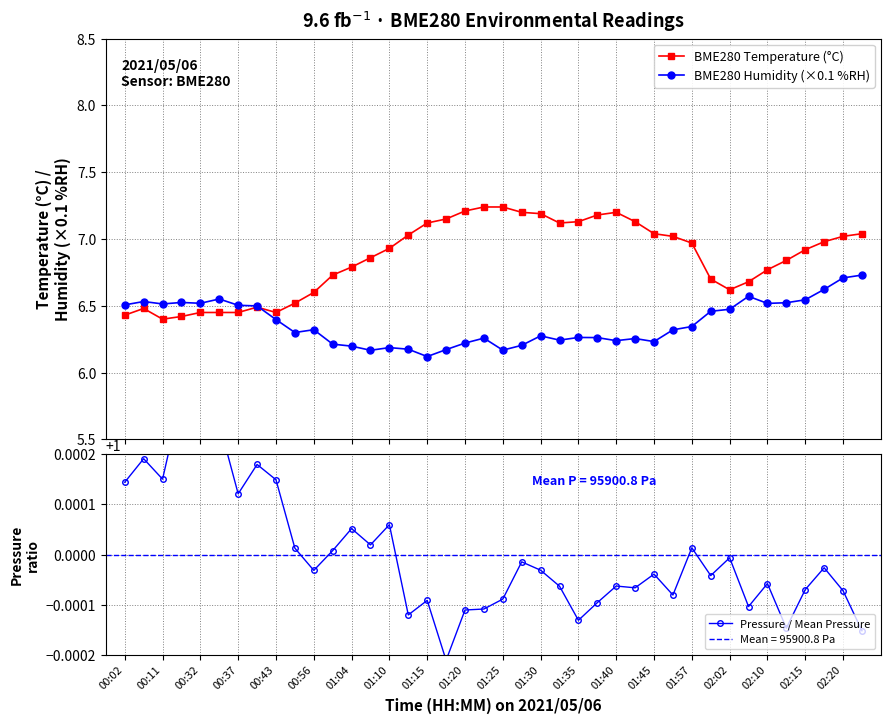

How many interior local valleys does the BME280 Temperature (°C) series have?

4